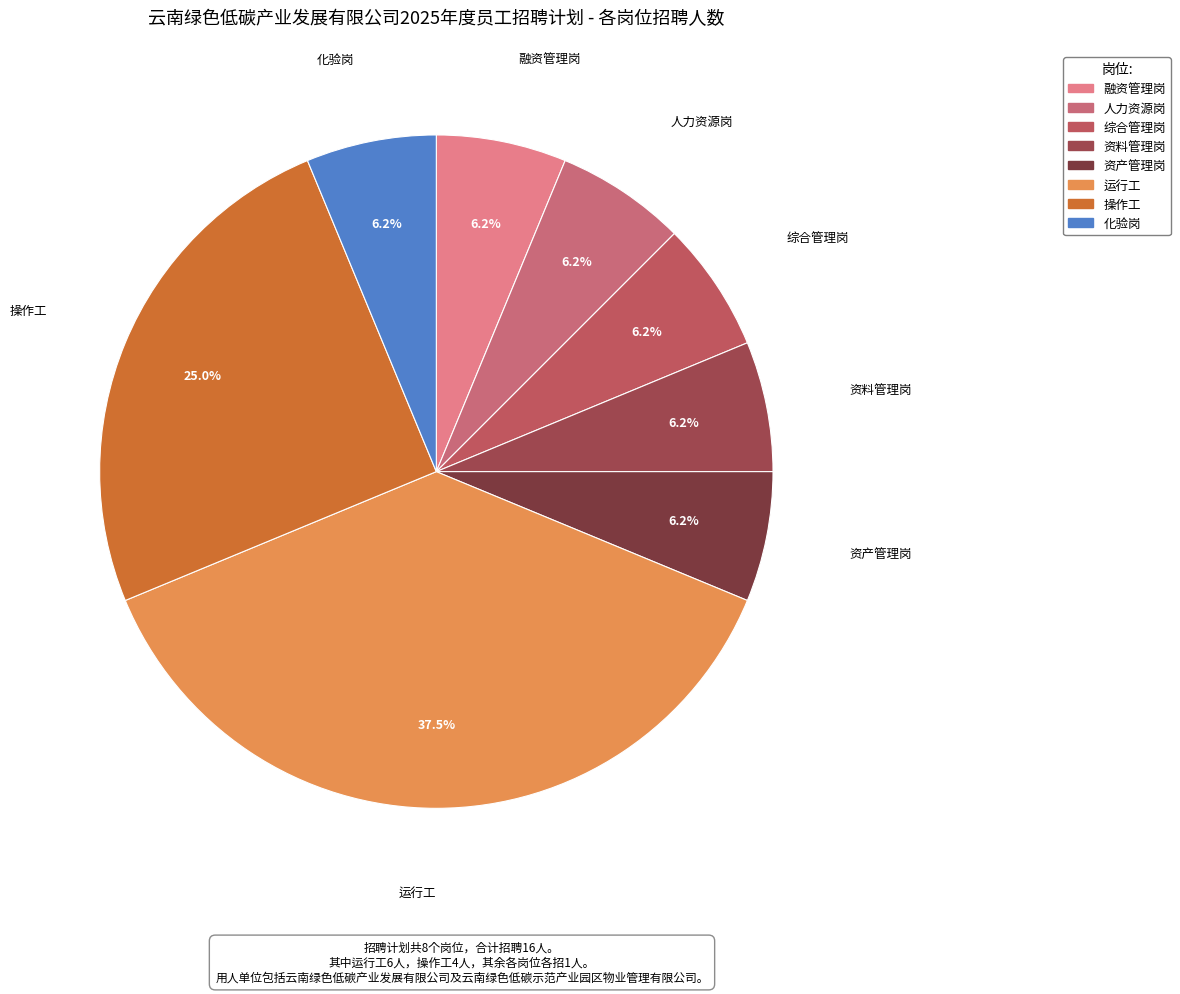

Combined, do 资料管理岗 and 人力资源岗 account for over 50%?

No